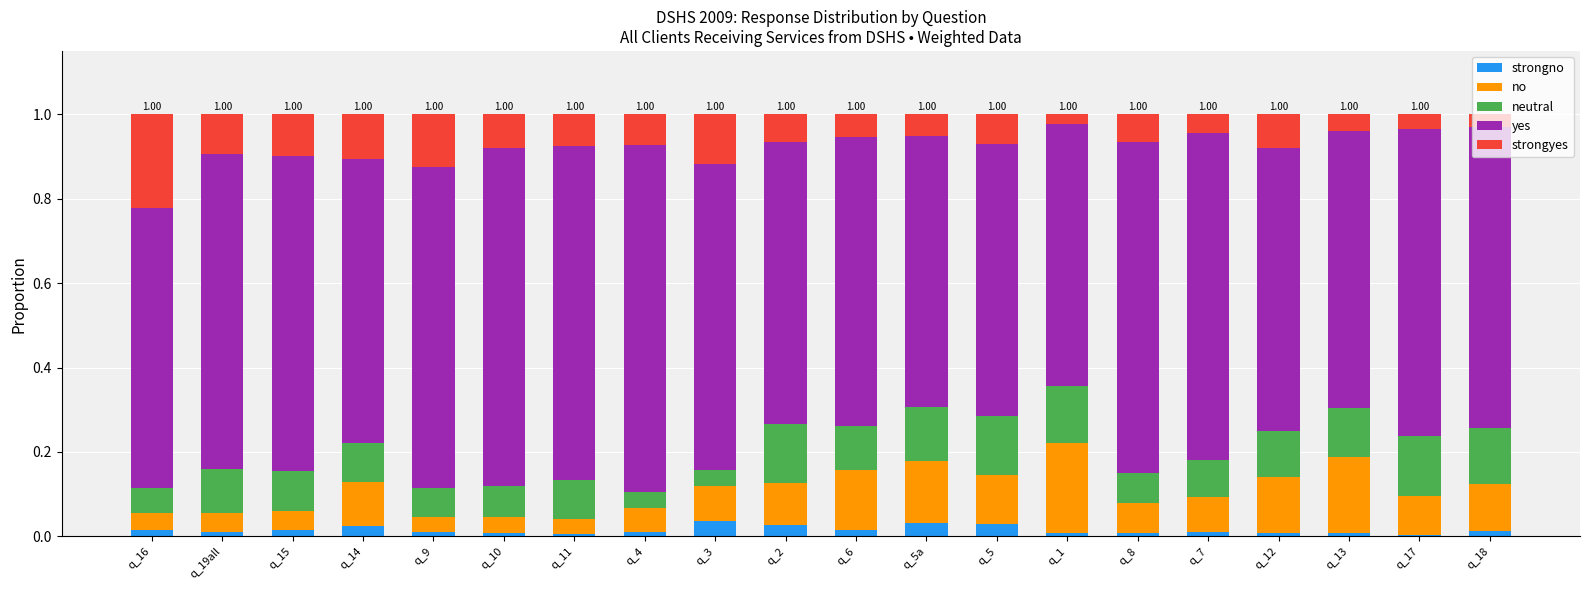

What is the total value across all series at q_2?

1.0